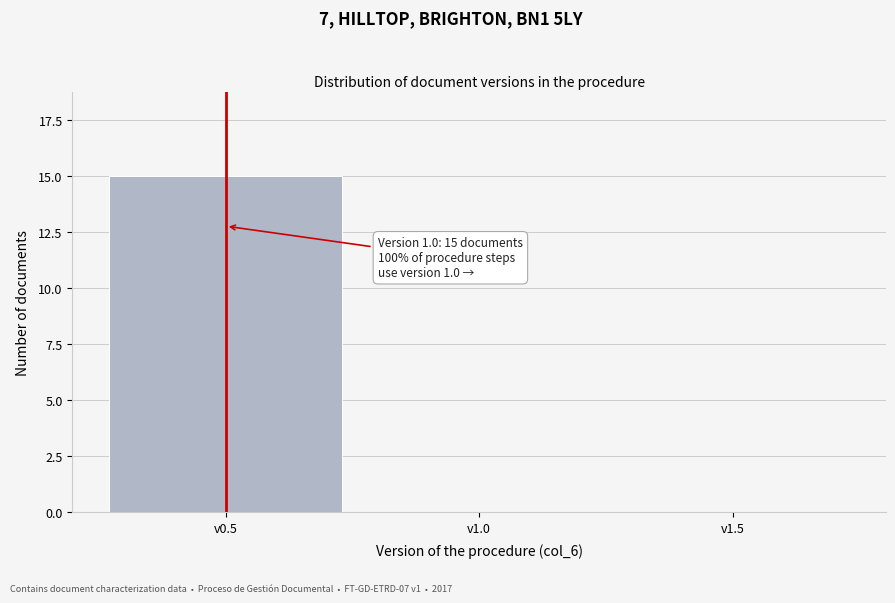

Reading left to right, extract all data points from this chart.

v0.5=15	v1.0=0	v1.5=0